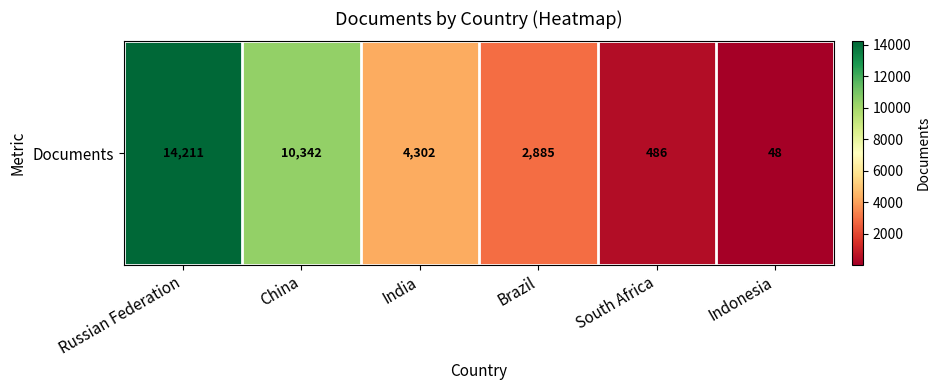

How many categories are shown in the chart?

6